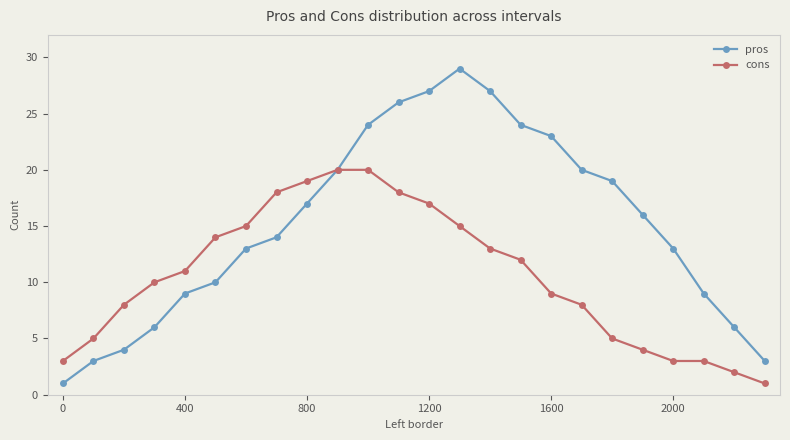

How many lines are shown in the chart?

2